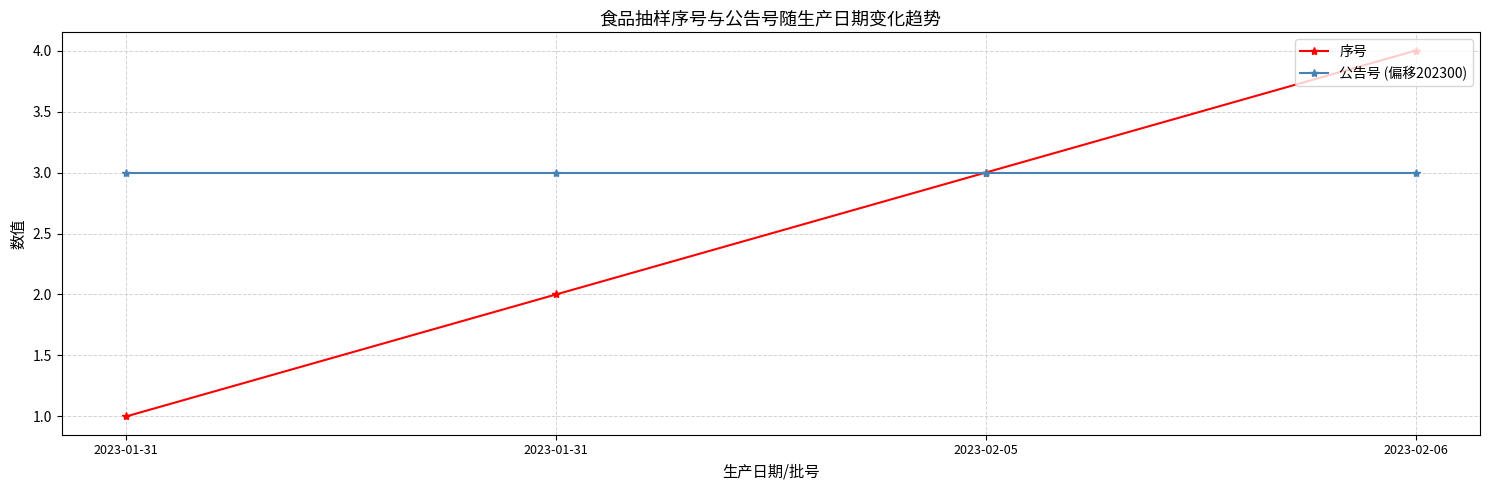

How many values in the 序号 series are below 3?

2